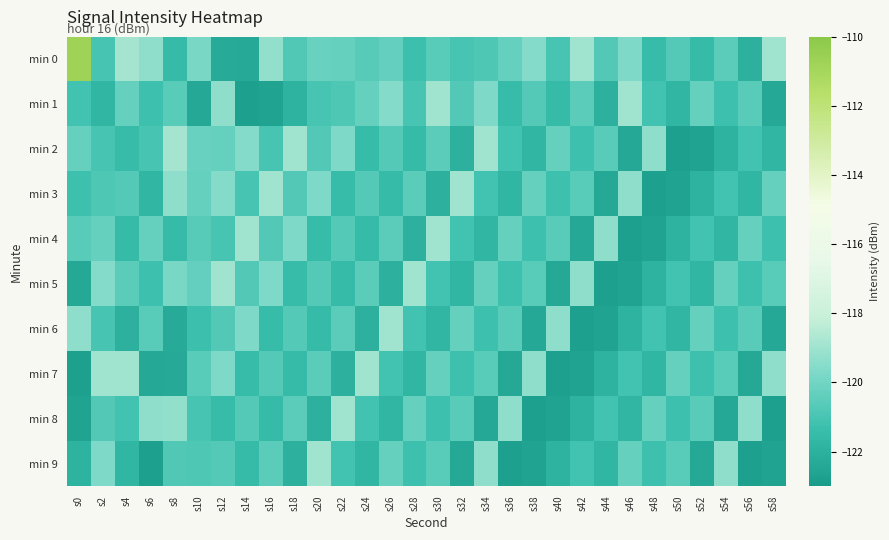

Rank the series at s8 from highest to lowest value.

min 2, min 8, min 3, min 5, min 1, min 9, min 0, min 4, min 6, min 7